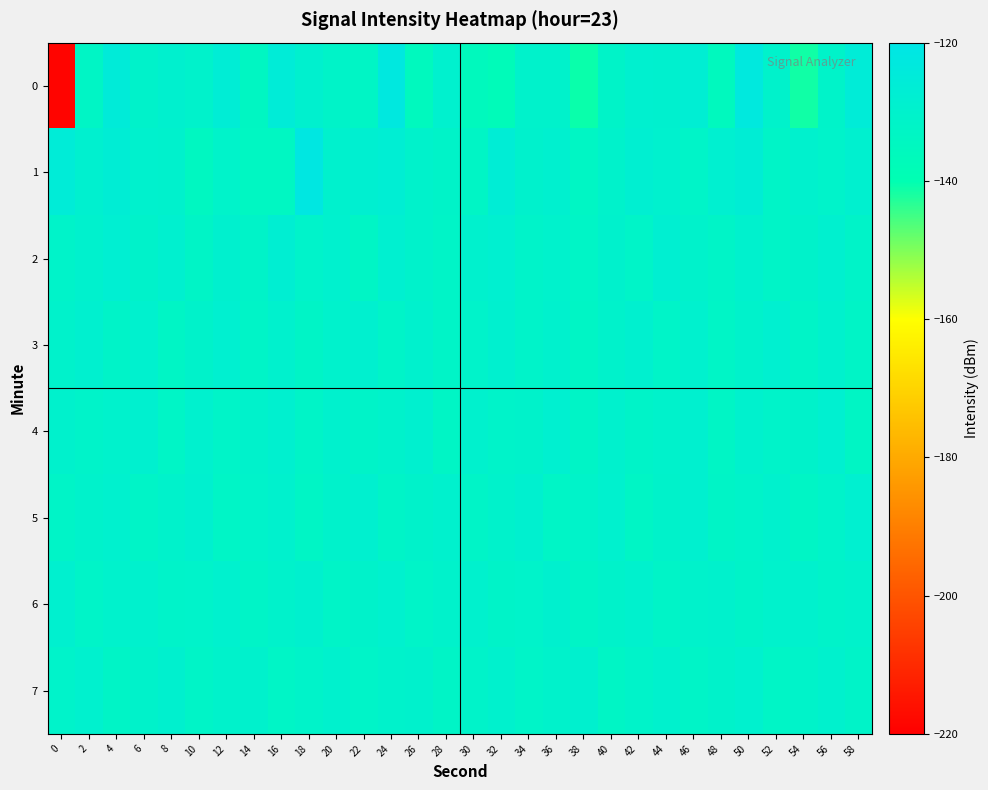

Rank the series by their maximum value, from highest to lowest.

1, 0, 2, 3, 4, 5, 6, 7